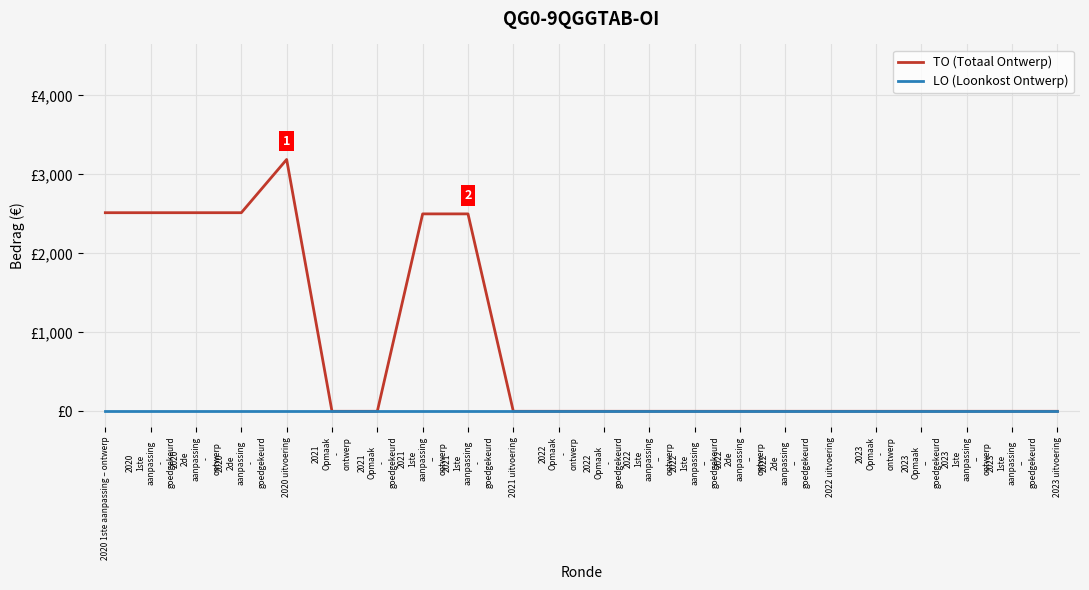

Is the value of TO (Totaal Ontwerp) at 2022
Opmaak
-
goedgekeurd greater than the value of LO (Loonkost Ontwerp) at 2023
Opmaak
–
goedgekeurd?

No